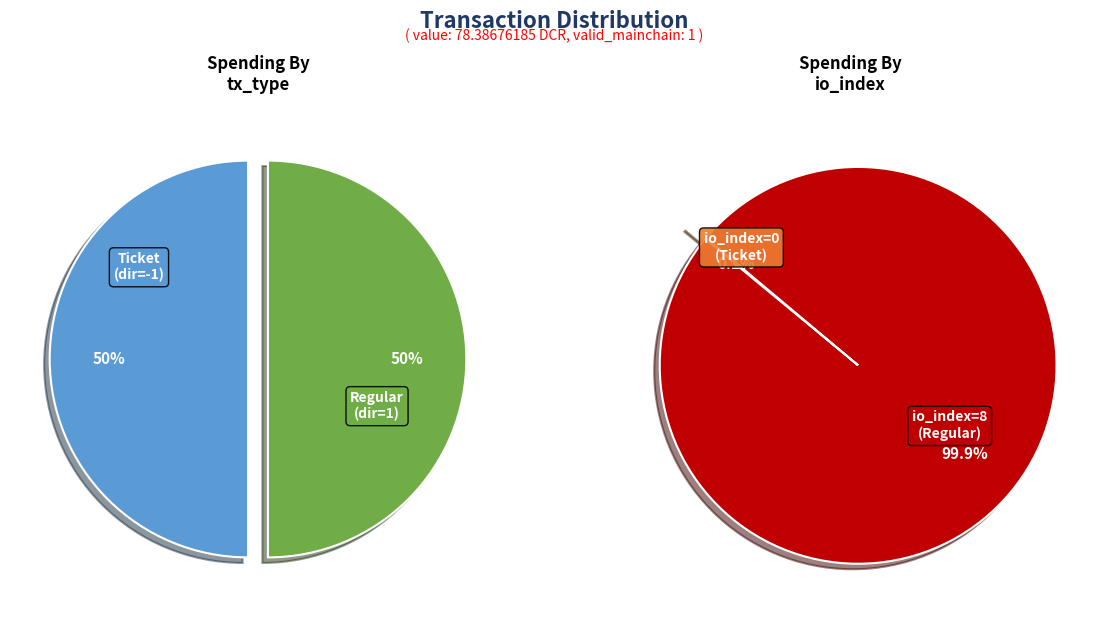

Is there any slice that represents more than half of the pie?

Yes